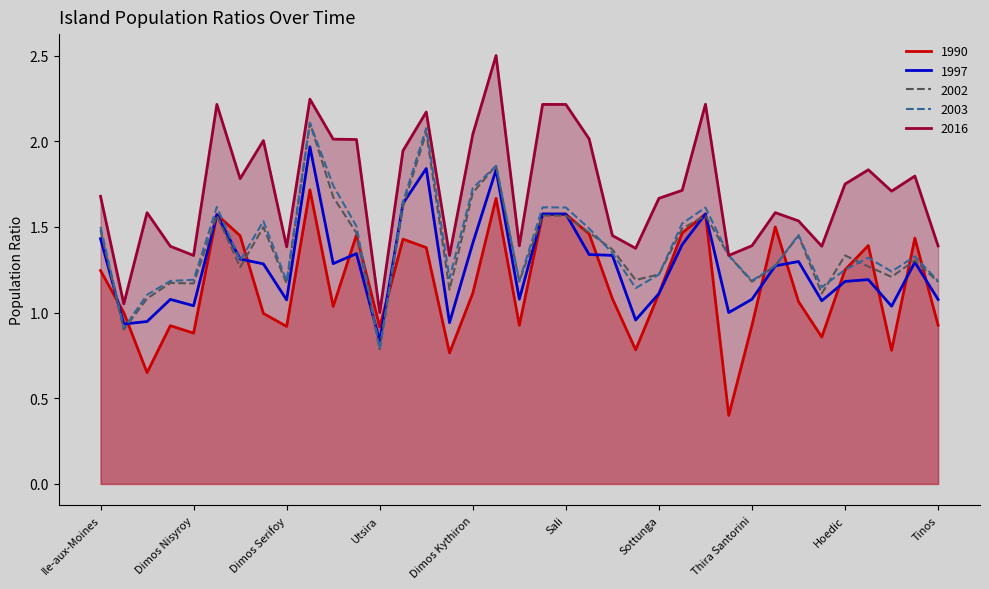

At which label does 2003 first exceed 1?

Ile-aux-Moines